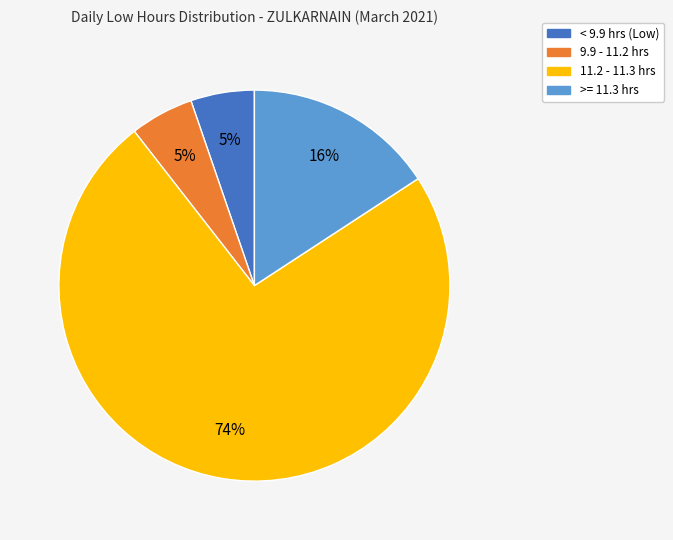

Is there any slice that represents more than half of the pie?

Yes